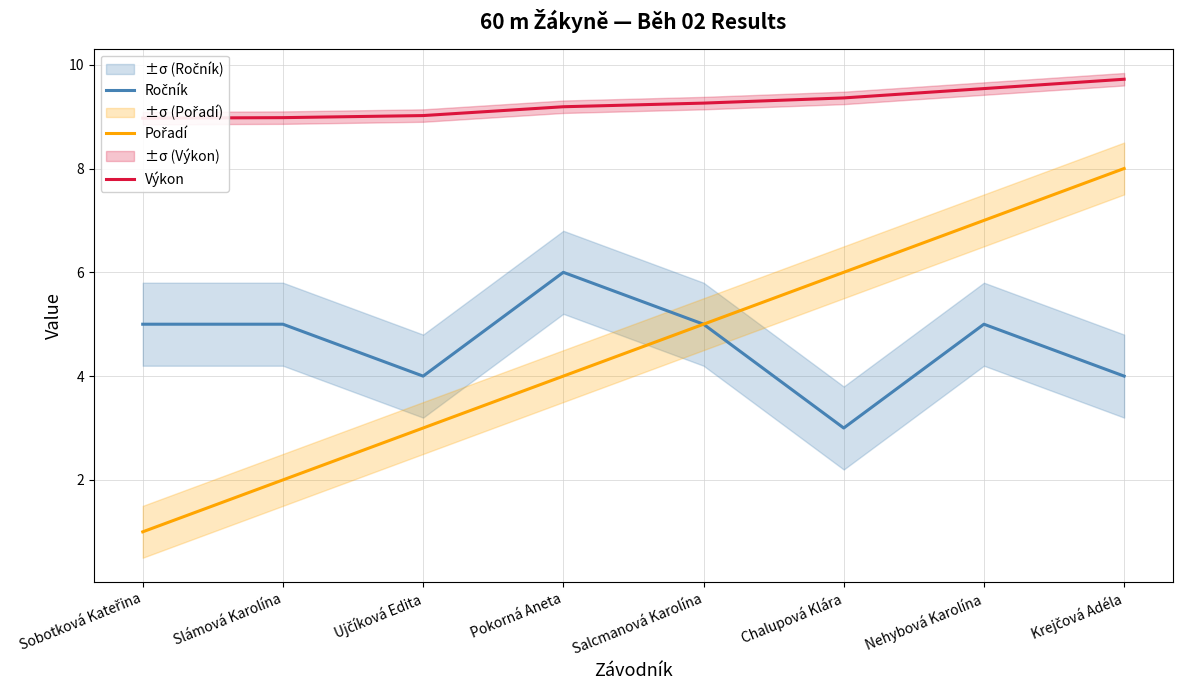

How many values in the Pořadí series are below 5?

4